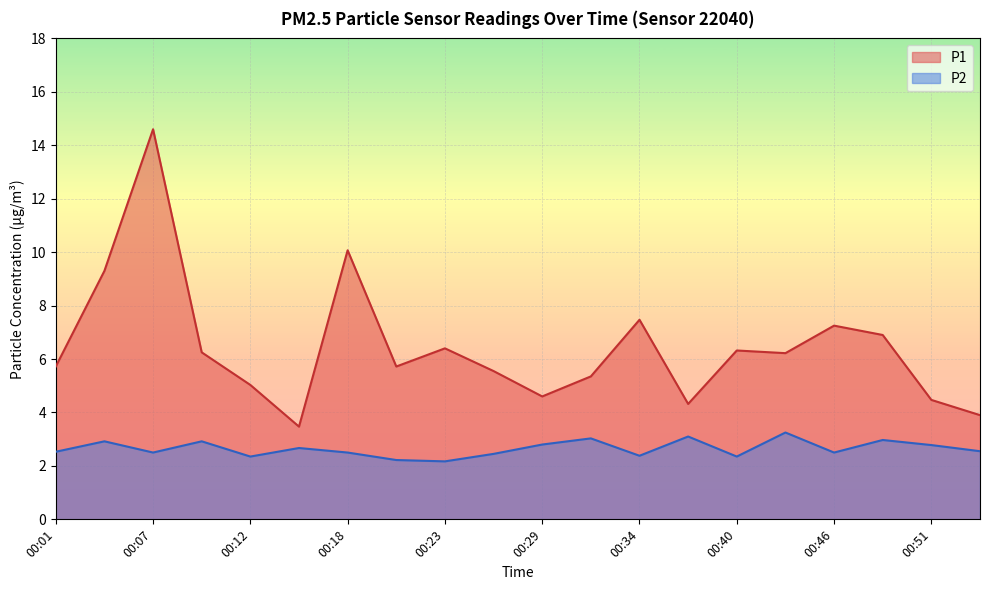

Which series changed the most between 00:01 and 00:48?

P1